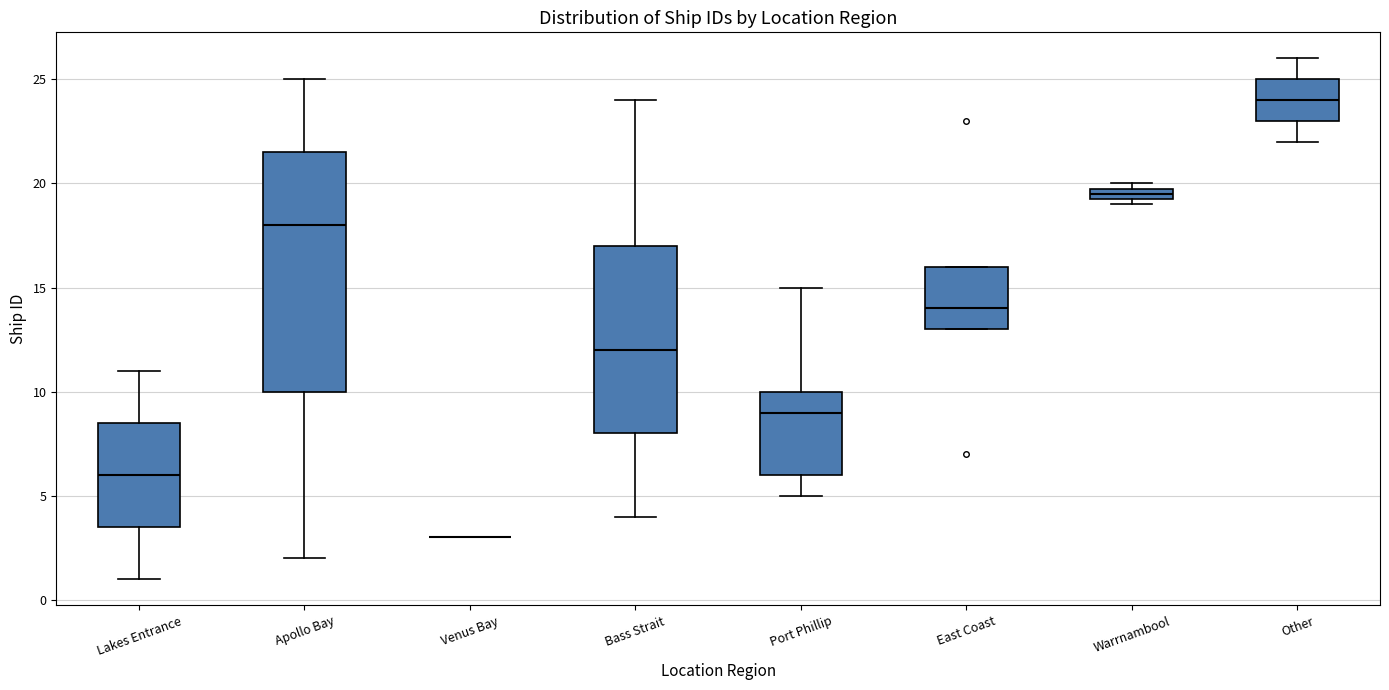

Where does the upper whisker of the box for Other end on the y-axis? The values are not printed on the chart, so give them approximately, as read against the axis.

26.0